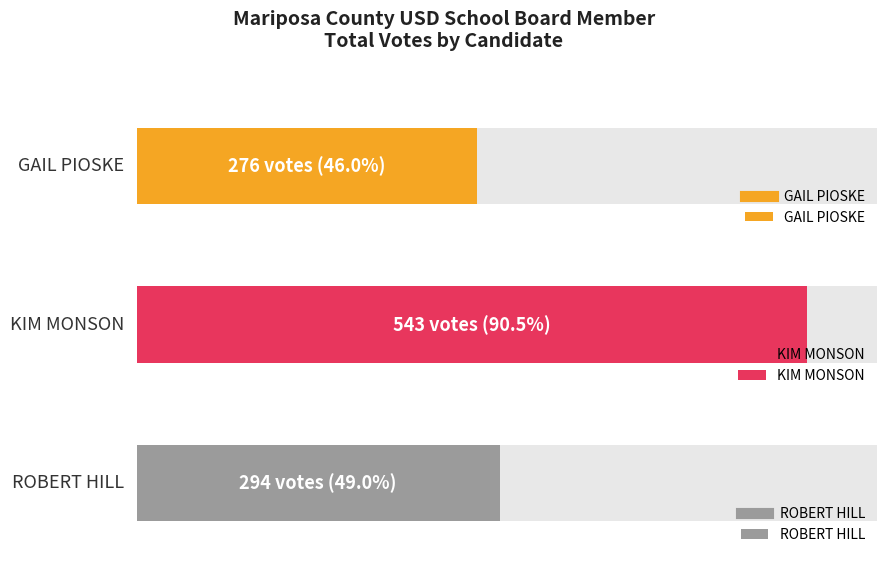

Rank the series by their maximum value, from highest to lowest.

KIM MONSON, ROBERT HILL, GAIL PIOSKE